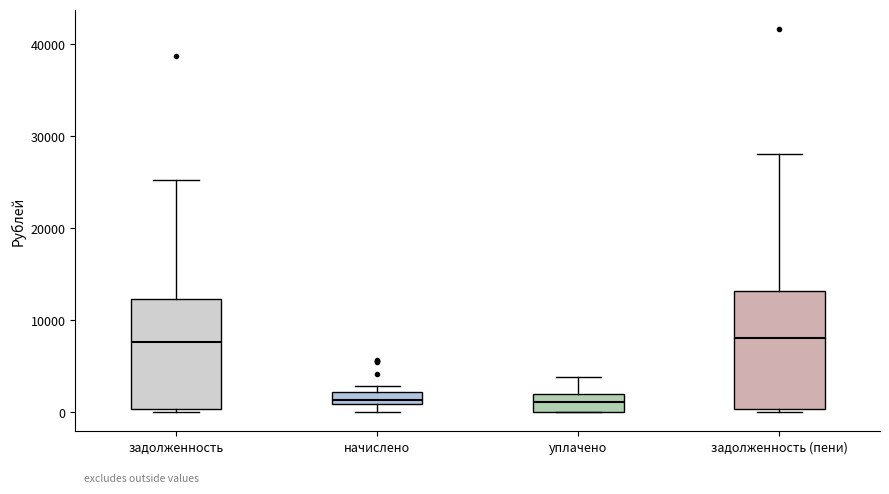

Where is the upper edge of the box for начислено on the y-axis? The values are not printed on the chart, so give them approximately, as read against the axis.

2000